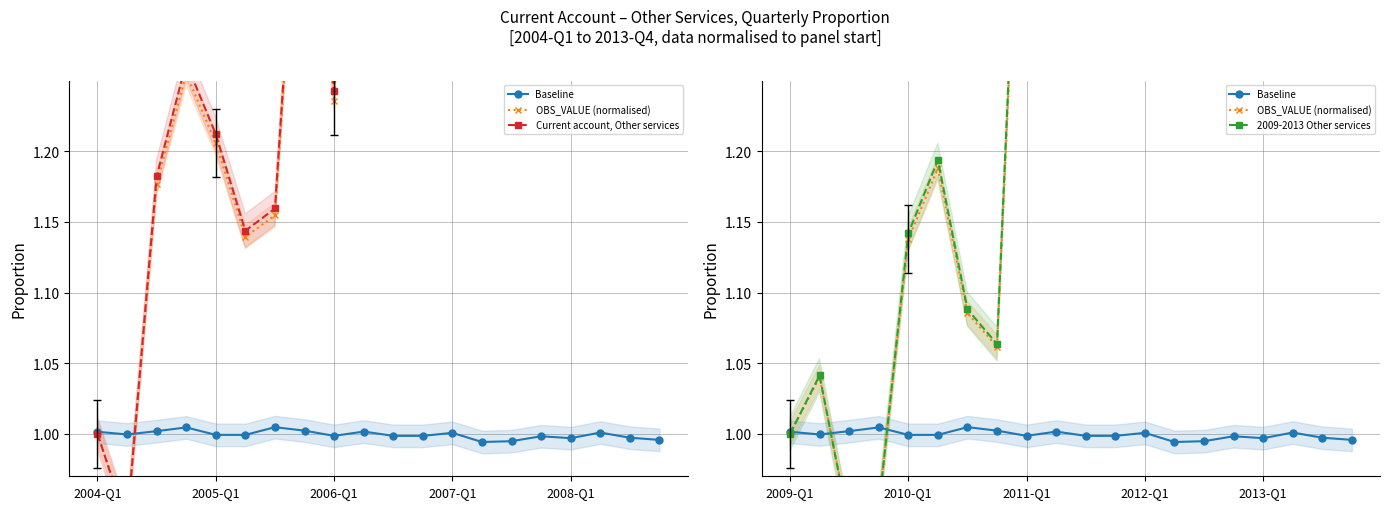

Reading left to right, transcribe all the data shown in this chart.

Baseline: 1.0	1.0	1.0	1.0	1.0	1.0	1.0	1.0	1.0	1.0	1.0	1.0	1.0	1.0	1.0	1.0	1.0	1.0	1.0	1.0
OBS_VALUE (normalised): 1.0	1.0	0.9	0.9	1.1	1.2	1.1	1.1	1.5	1.5	1.3	1.7	1.7	1.5	1.6	1.5	1.5	1.6	1.3	1.4
Current account, Other services: 1.0	0.9	1.2	1.3	1.2	1.1	1.2	1.5	1.2	1.6	1.3	1.3	1.8	1.6	1.5	1.6	1.7	1.9	1.7	1.6
2009-2013 Other services: 1.0	1.0	0.9	0.9	1.1	1.2	1.1	1.1	1.5	1.5	1.3	1.7	1.7	1.6	1.6	1.5	1.5	1.6	1.3	1.4